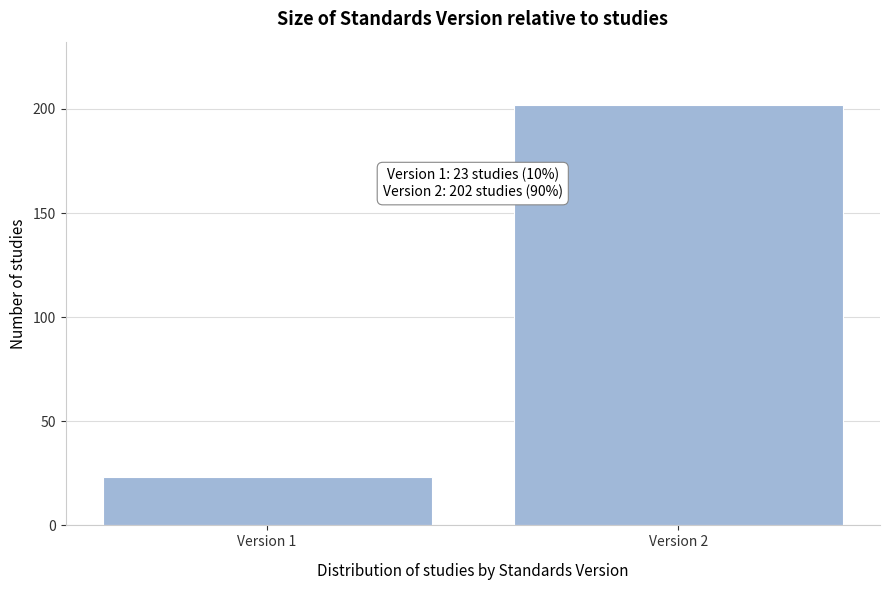

Reading left to right, transcribe all the data shown in this chart.

23	202